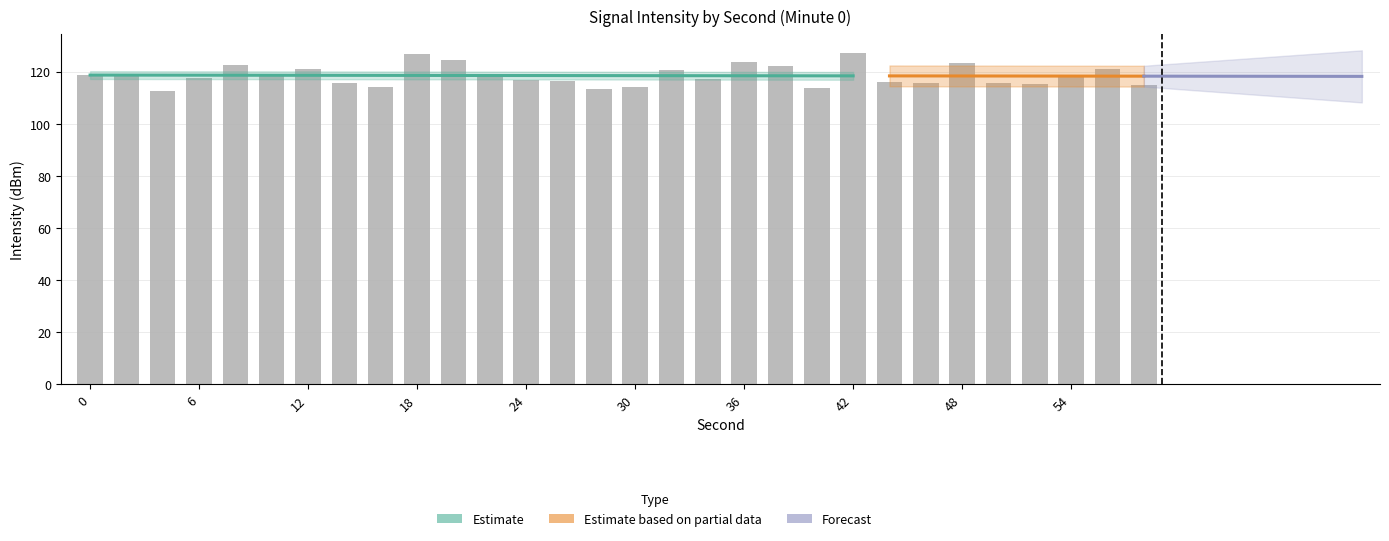

What is the difference between the values at 22 and 16?

4.5